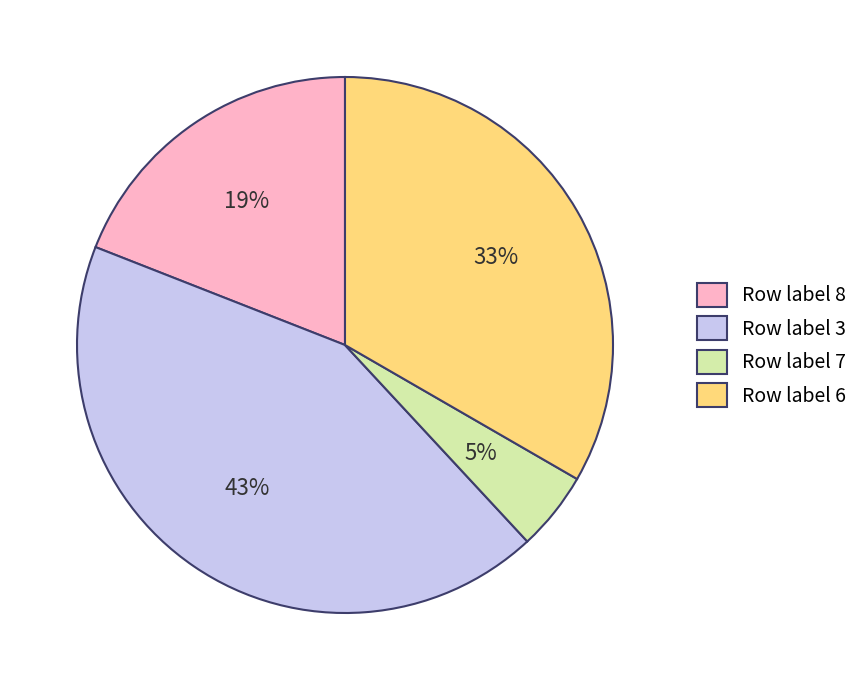

Which has a higher value, Row label 6 or Row label 3?

Row label 3